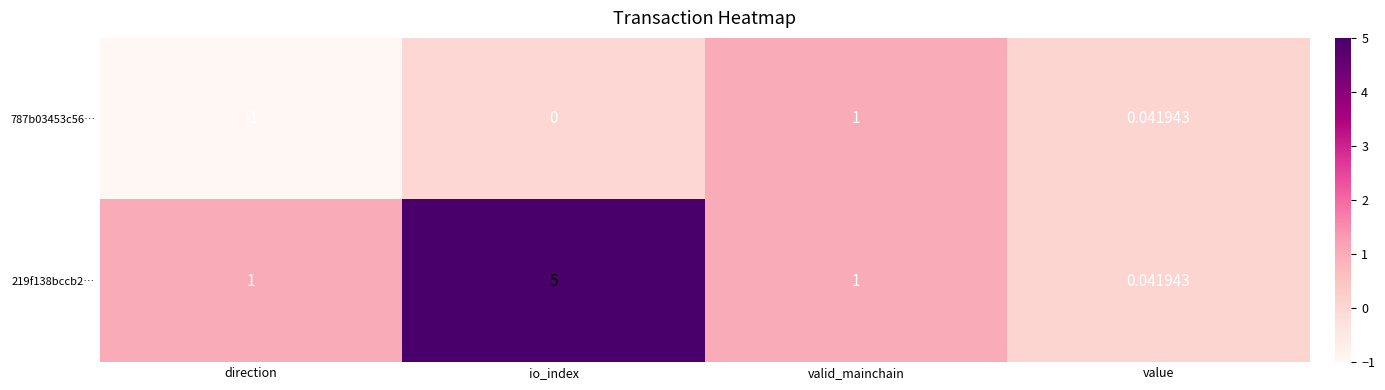

Where is 787b03453c56… nearest to the value 0?

io_index